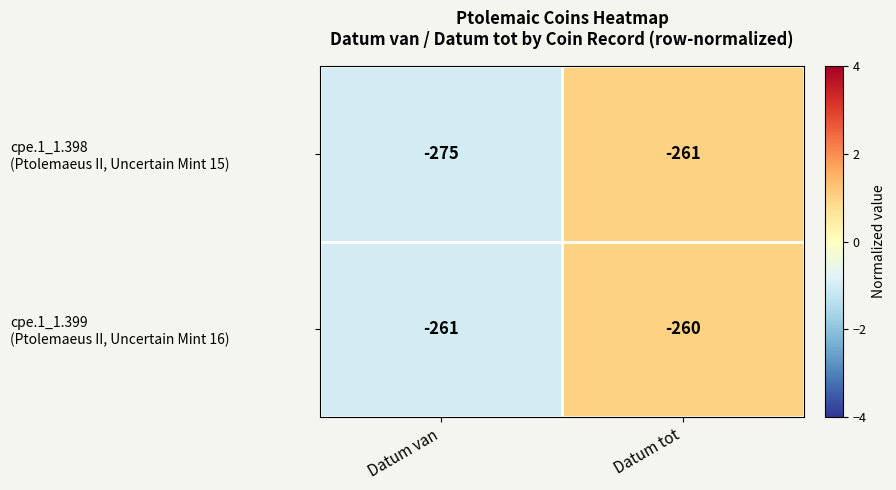

What is the total value across all series at Datum tot?

-521